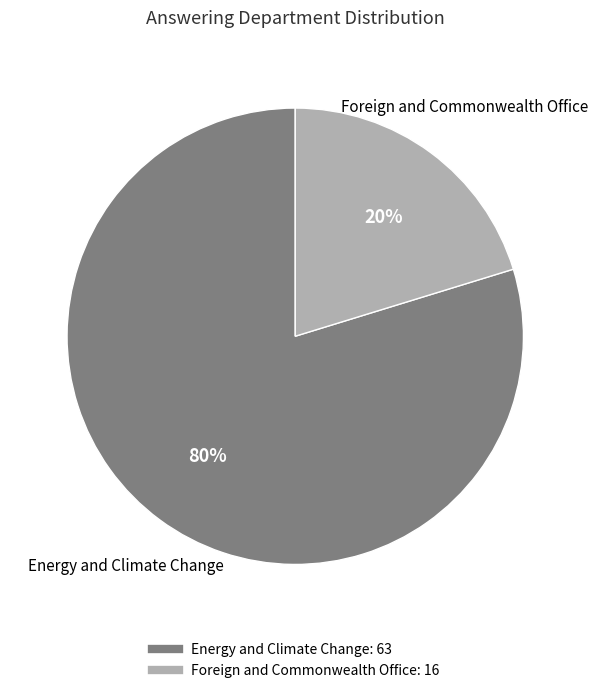

Between Energy and Climate Change and Foreign and Commonwealth Office, which is larger?

Energy and Climate Change